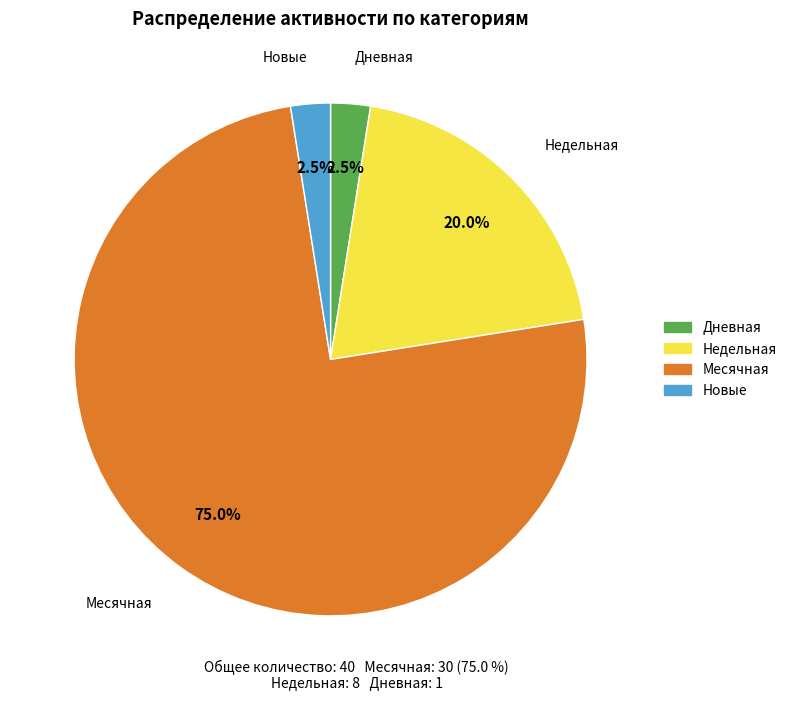

How many segments does this pie chart have?

4